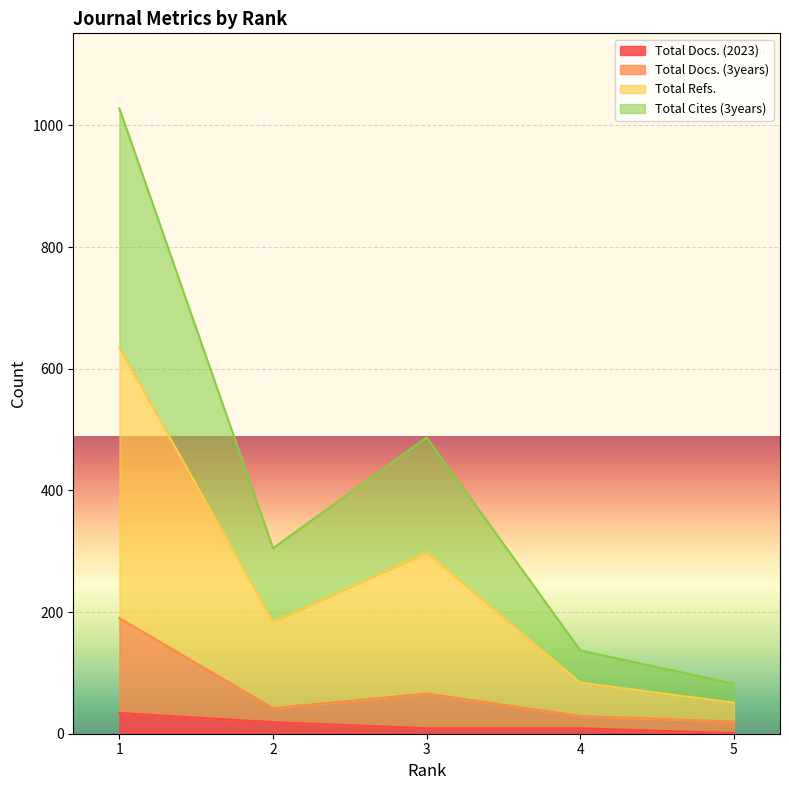

Is the value of Total Cites (3years) at 1 greater than the value of Total Docs. (3years) at 5?

Yes